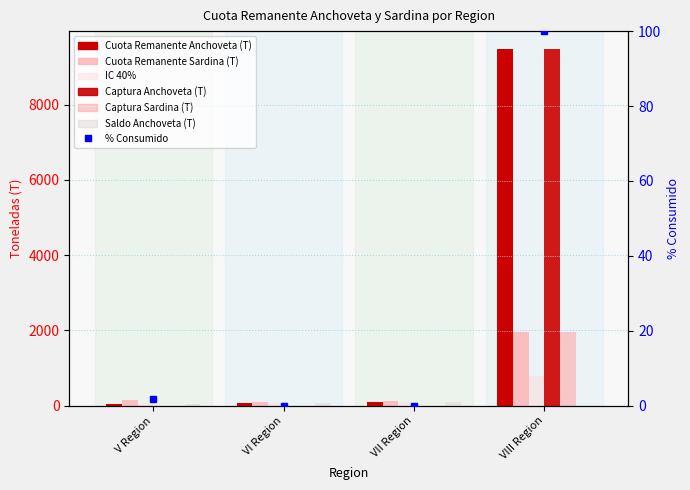

What is the label of the 3rd bar from the left?

VII Region